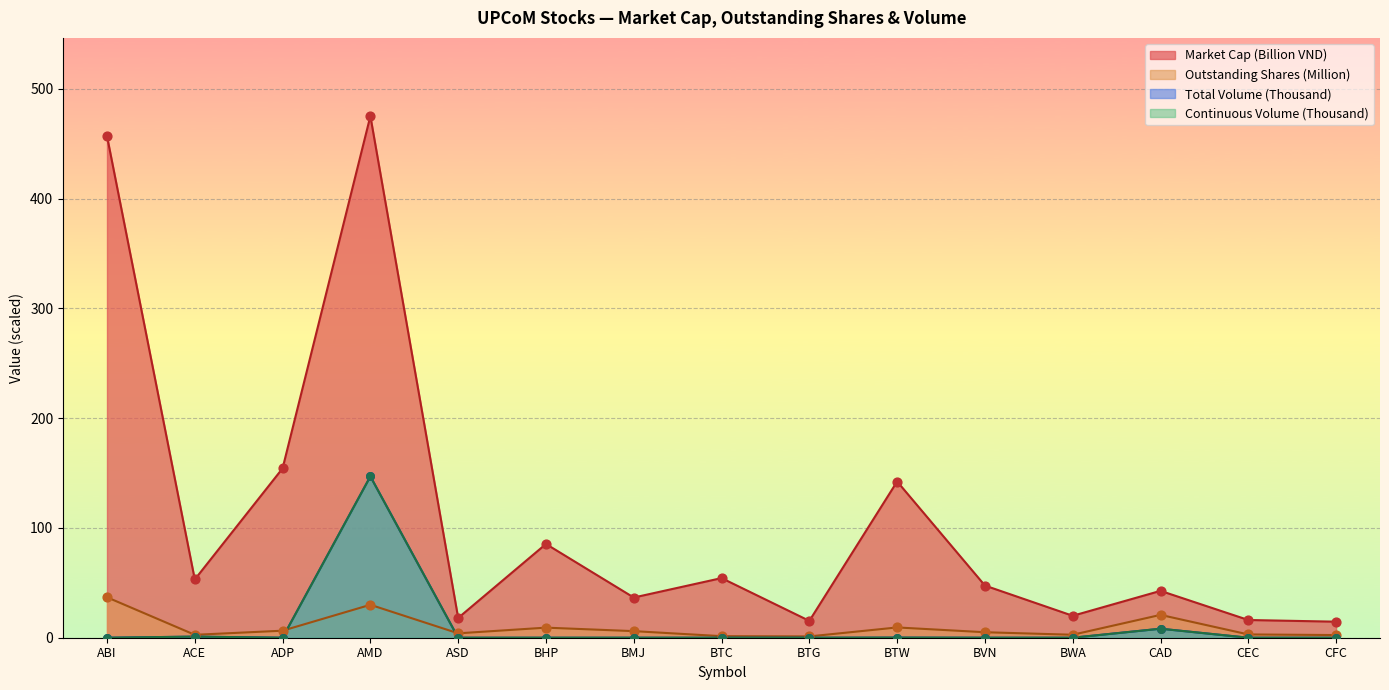

Which series has the largest total across all categories?

Market Cap (VND)